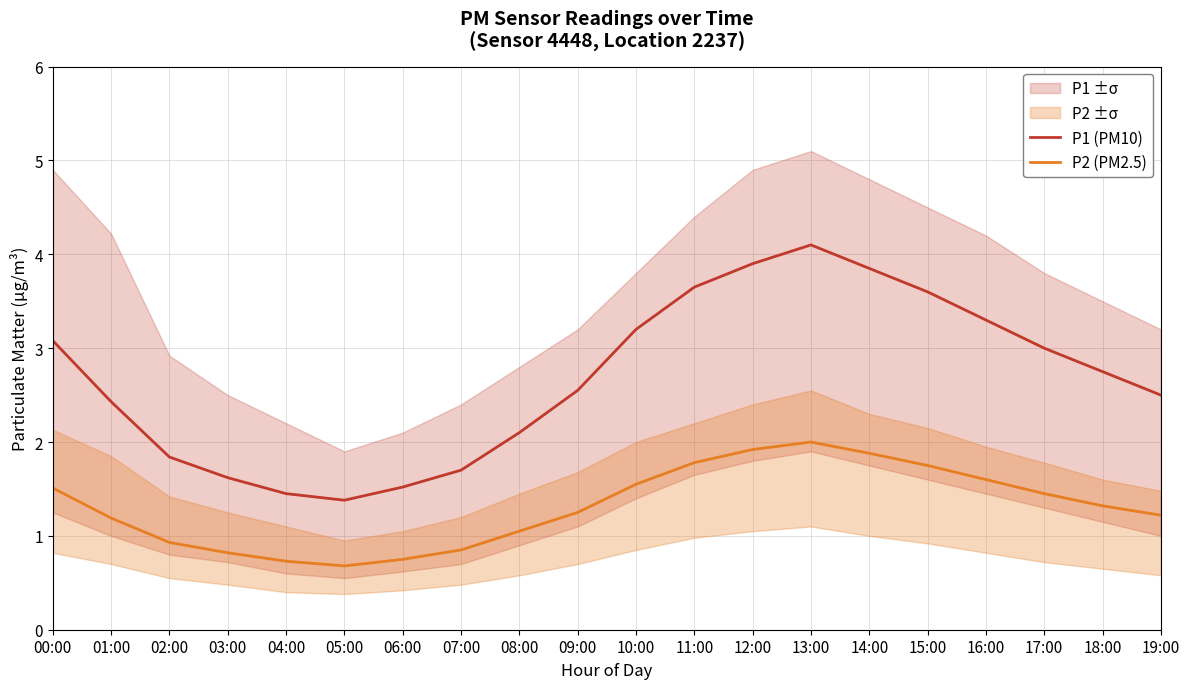

List the labels in order of P1 (PM10) value, largest first.

13:00, 12:00, 14:00, 11:00, 15:00, 16:00, 10:00, 00:00, 17:00, 18:00, 09:00, 19:00, 01:00, 08:00, 02:00, 07:00, 03:00, 06:00, 04:00, 05:00